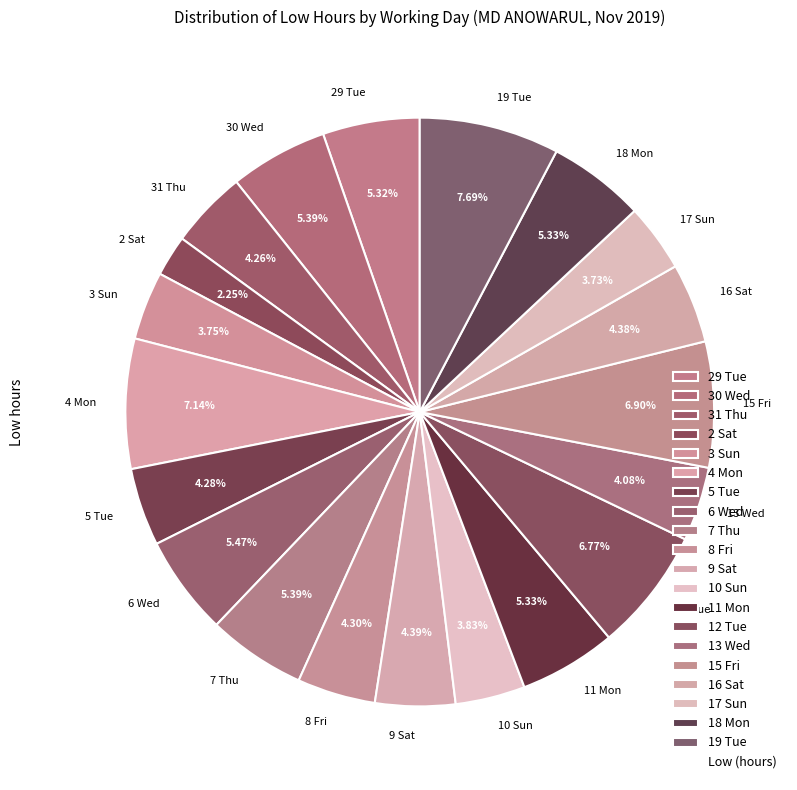

Do 18 Mon and 10 Sun together represent more than half of the pie?

No